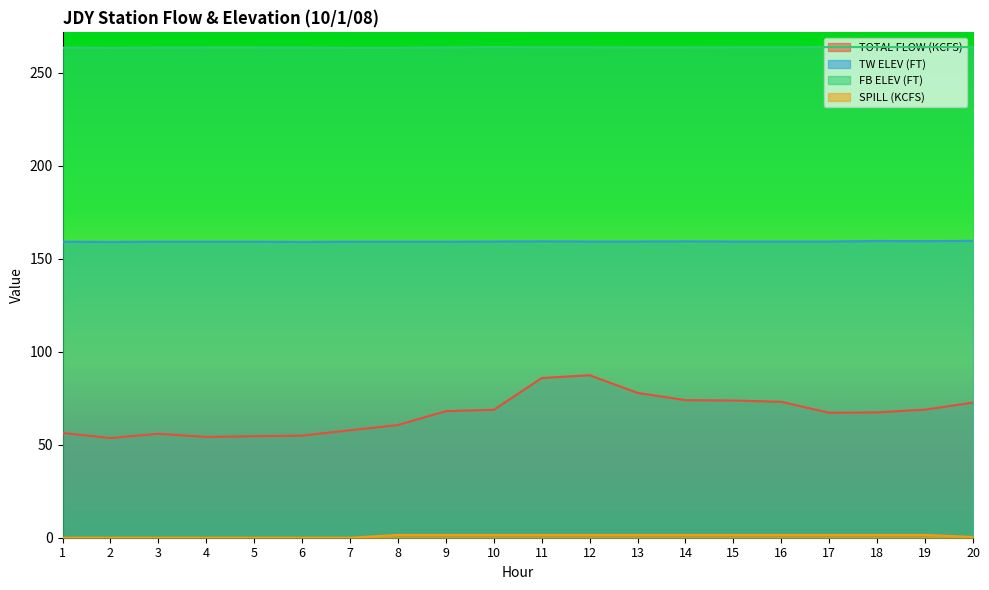

What is the lowest value of the TW ELEV (FT) series?

159.1